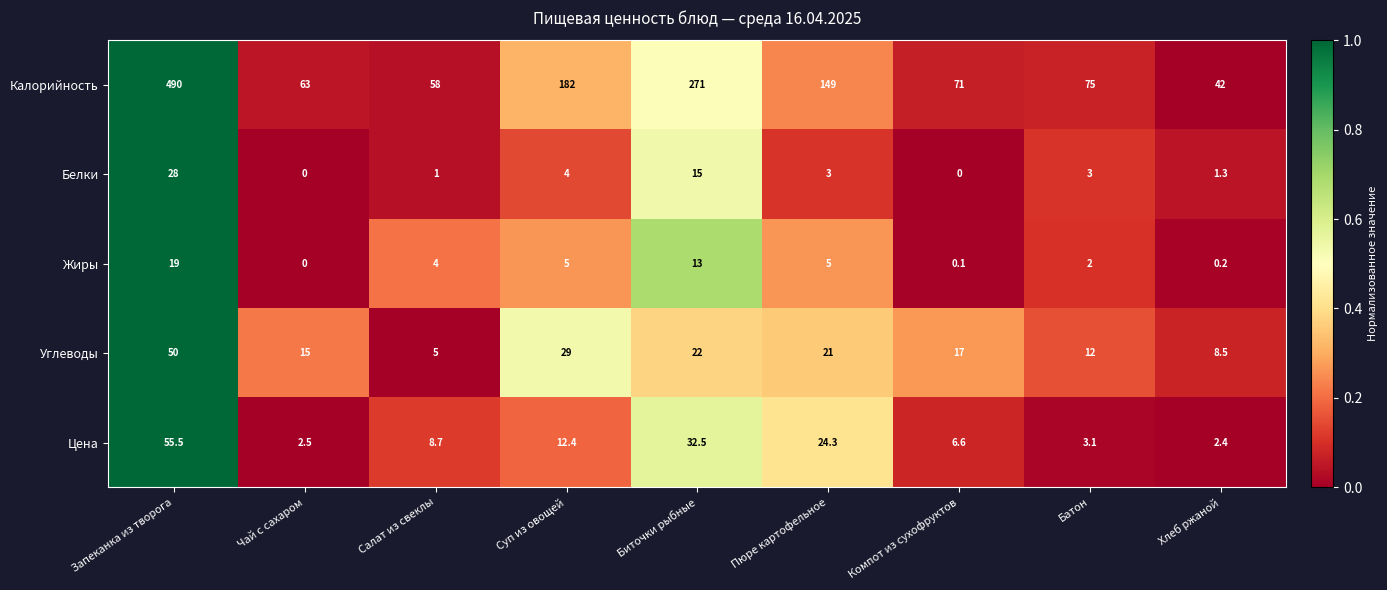

The value of Углеводы at Чай с сахаром is 15.0. True or false?

True